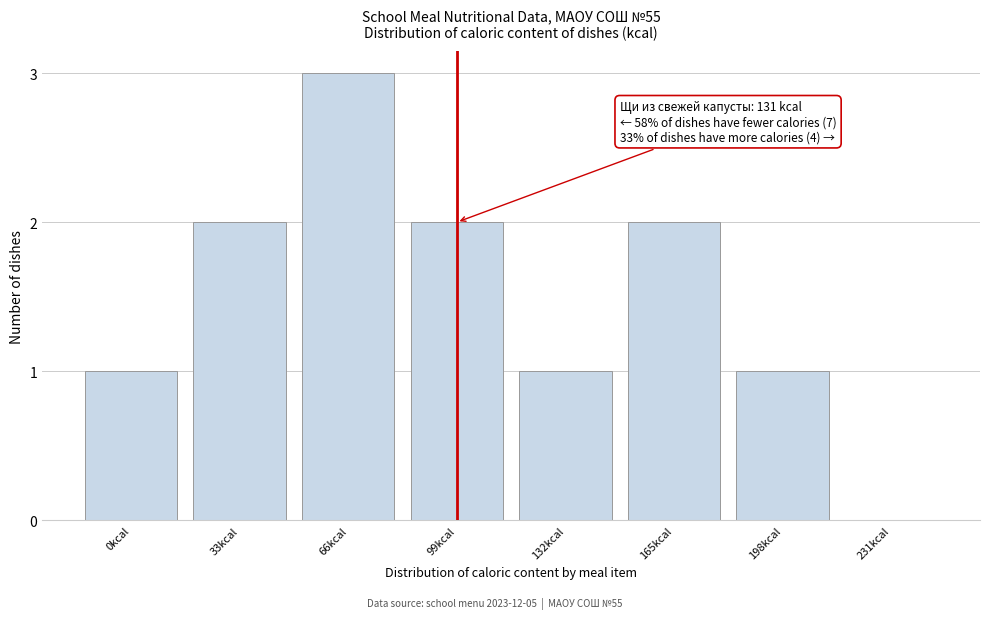

Reading left to right, list all the values displayed in this chart.

0kcal=1	33kcal=2	66kcal=3	99kcal=2	132kcal=1	165kcal=2	198kcal=1	231kcal=0